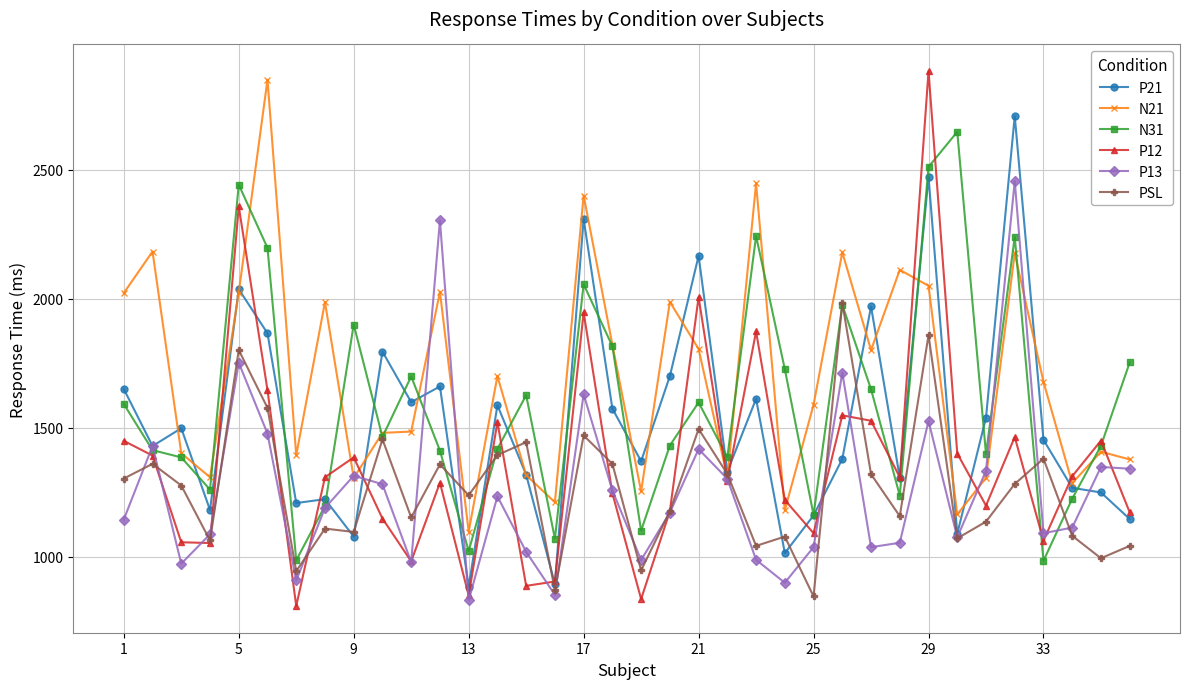

What are all the series names shown in the legend?

P21, N21, N31, P12, P13, PSL